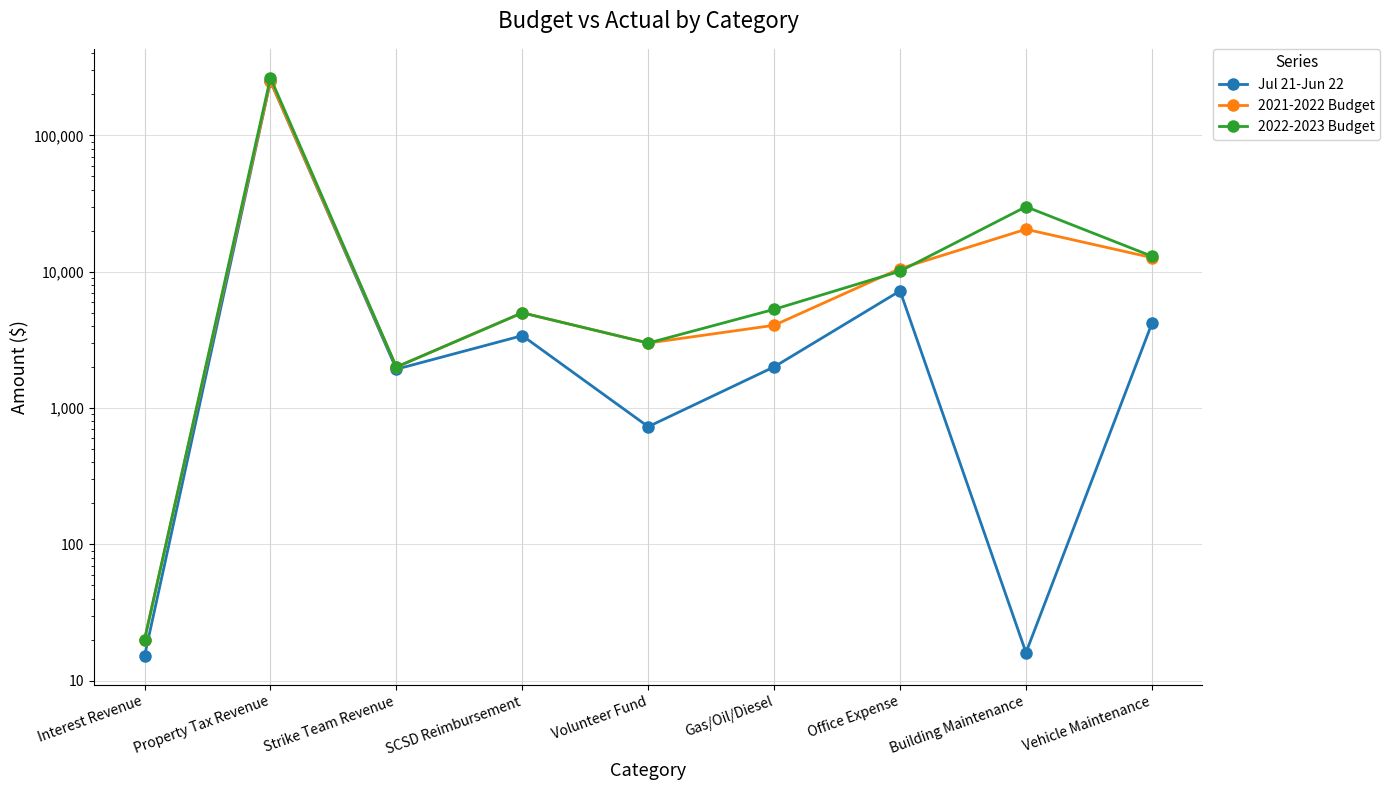

In 2021-2022 Budget, how many points are lower than both neighbors (excluding endpoints)?

2